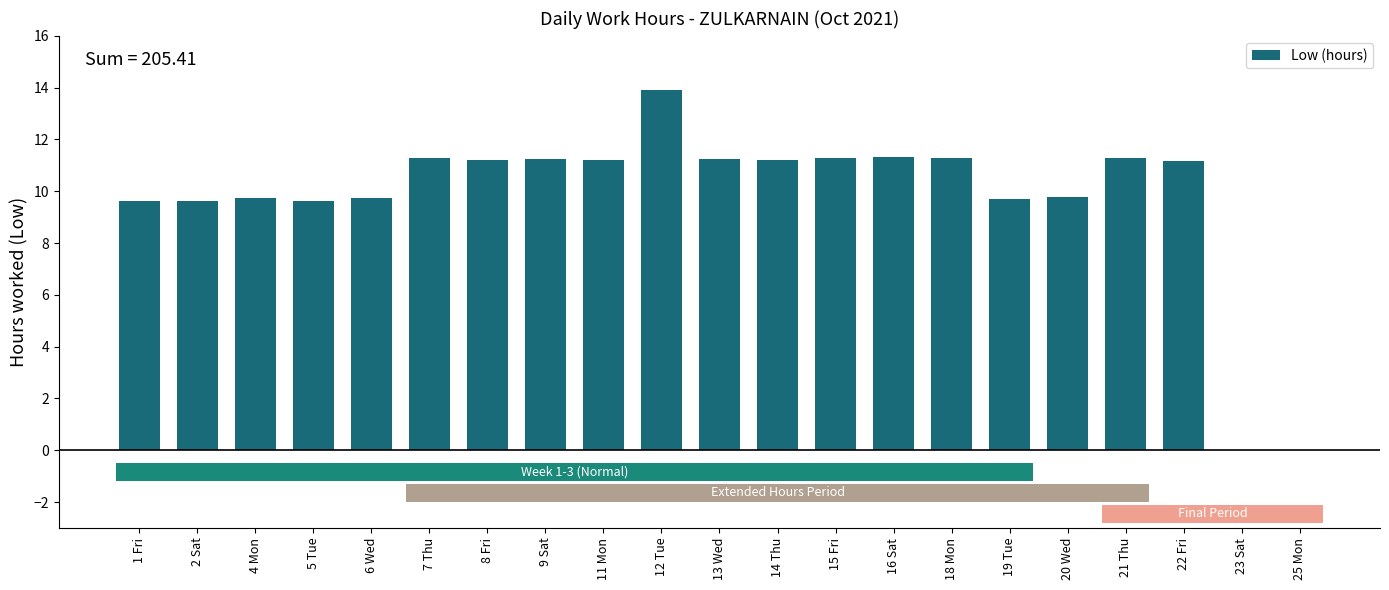

True or false: the data shows 3.9 at 22 Fri.

False